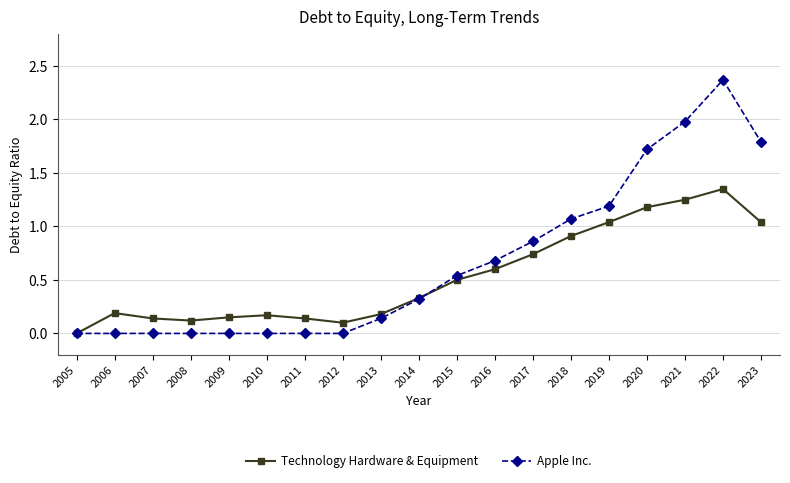

Between 2016 and 2018, which series saw the biggest shift?

Apple Inc.